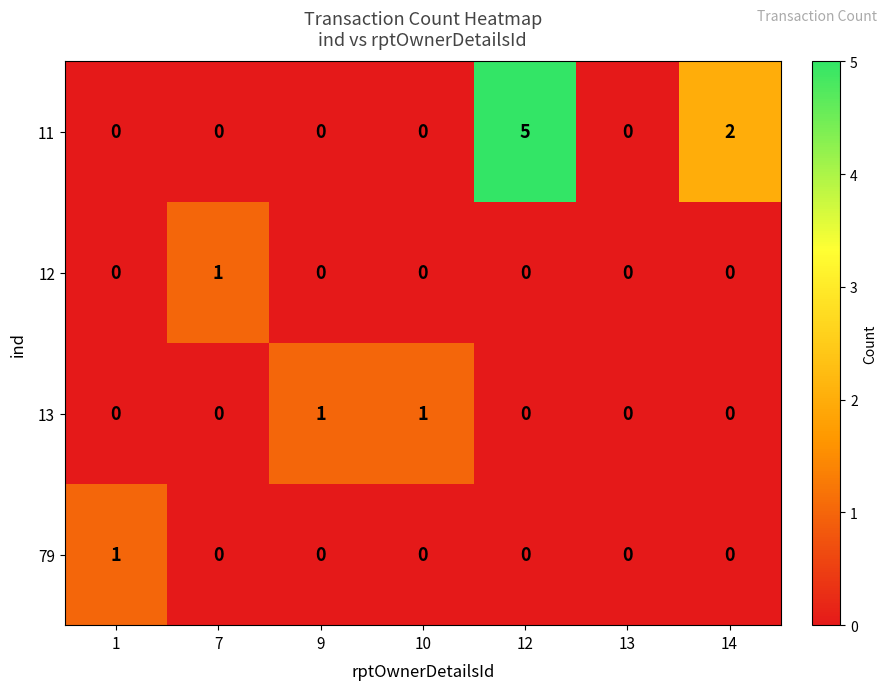

At how many categories does at least one series exceed 4?

1